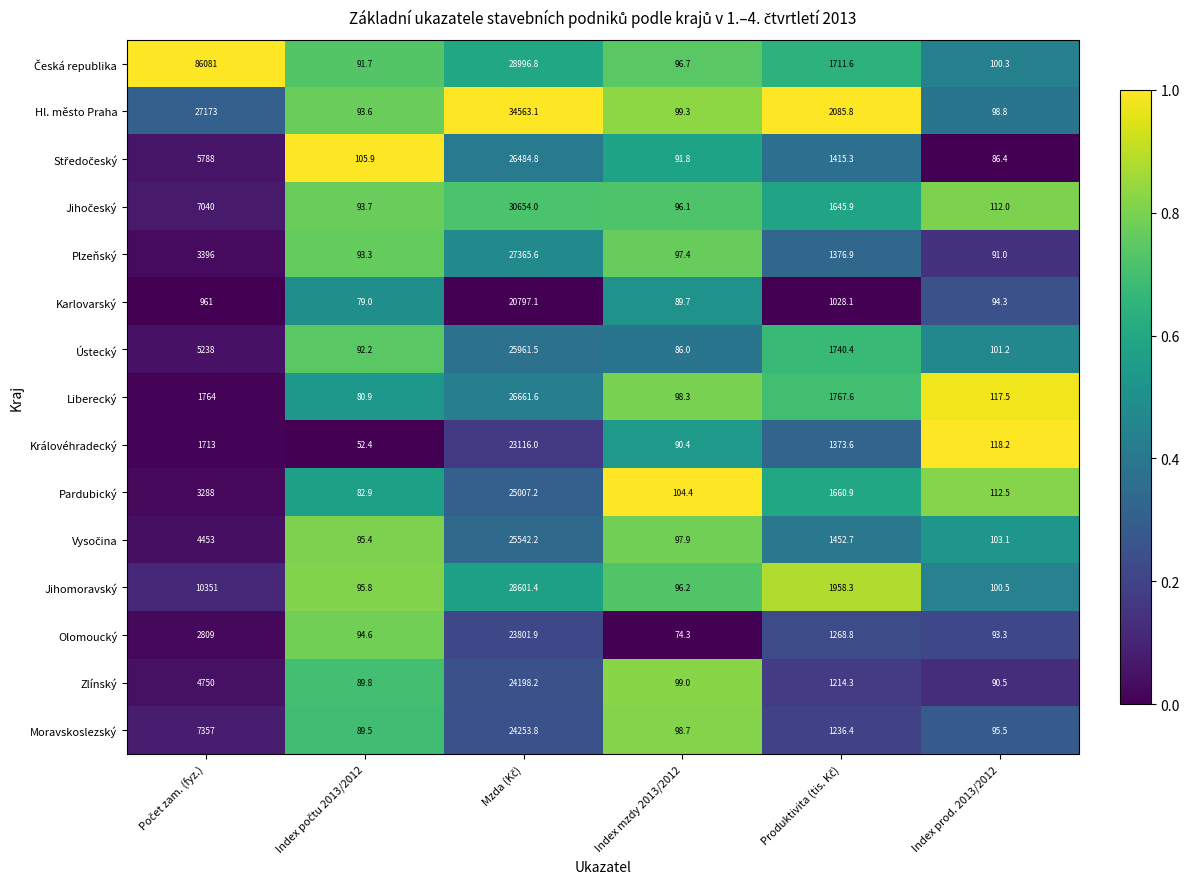

Between Index mzdy 2013/2012 and Index prod. 2013/2012, which series saw the biggest shift?

Královéhradecký